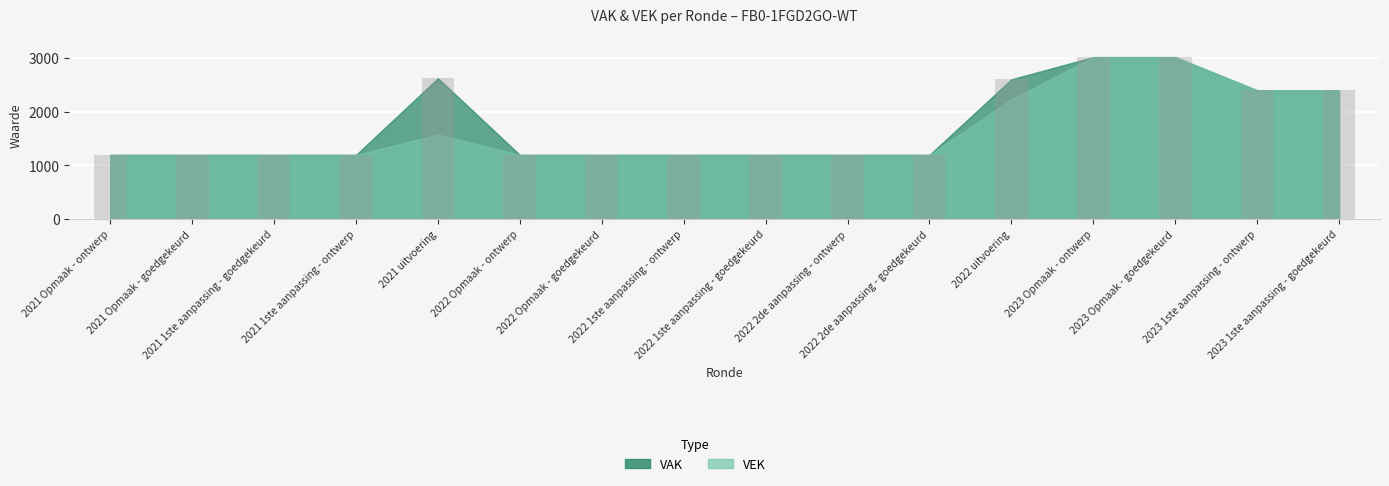

What is the maximum value shown in the chart?

3020